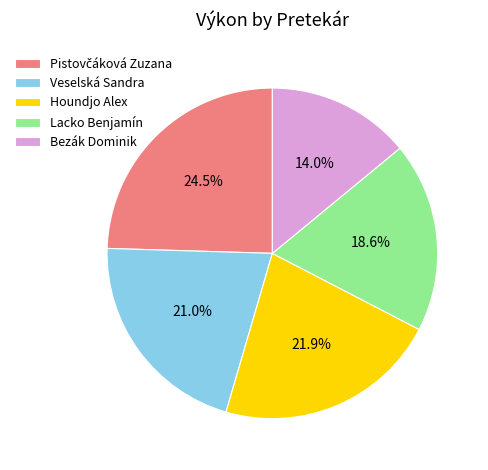

To the nearest percent, what is the difference between the Lacko Benjamín and Bezák Dominik slice percentages?

5%